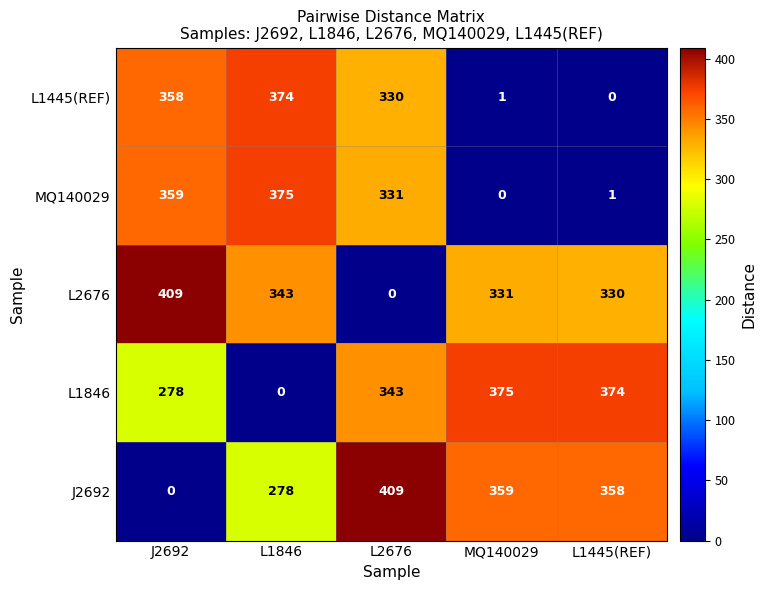

True or false: MQ140029 has a value of 0 at MQ140029.

True